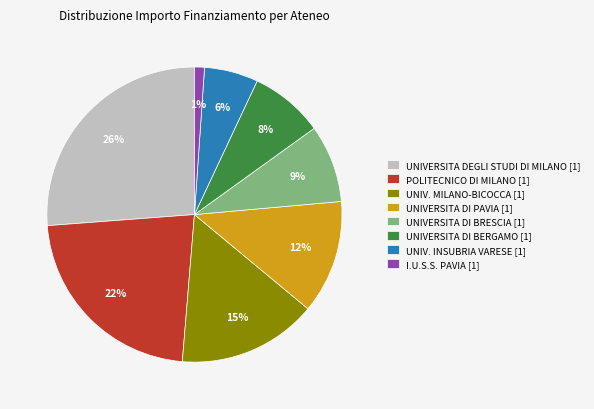

What is the ratio of the value at UNIV. MILANO-BICOCCA [1] to the value at POLITECNICO DI MILANO [1]?

0.7